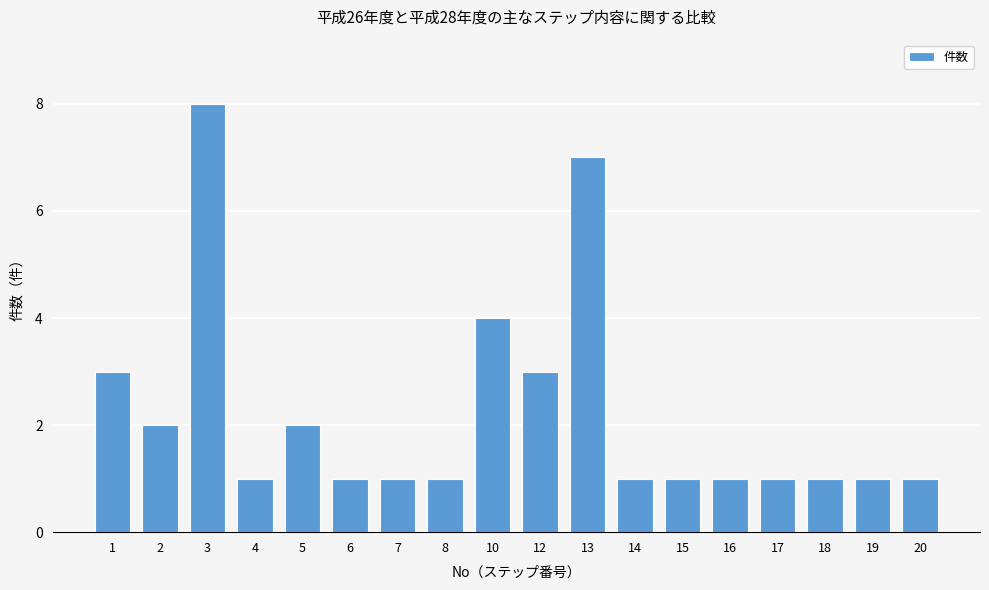

Reading left to right, transcribe all the data shown in this chart.

3	2	8	1	2	1	1	1	4	3	7	1	1	1	1	1	1	1